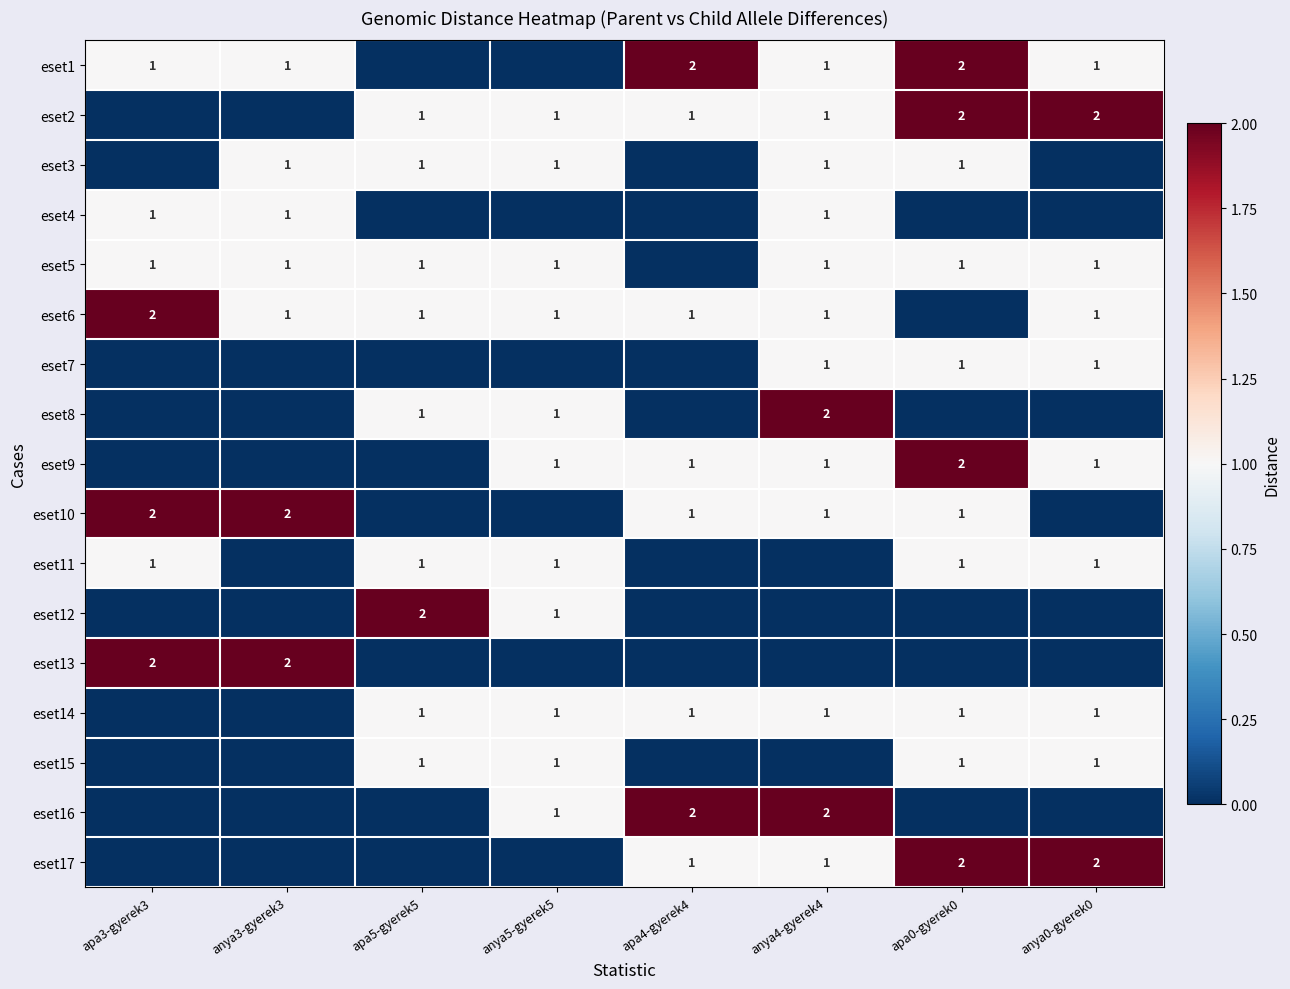

The value of eset1 at apa4-gyerek4 is 1. True or false?

False